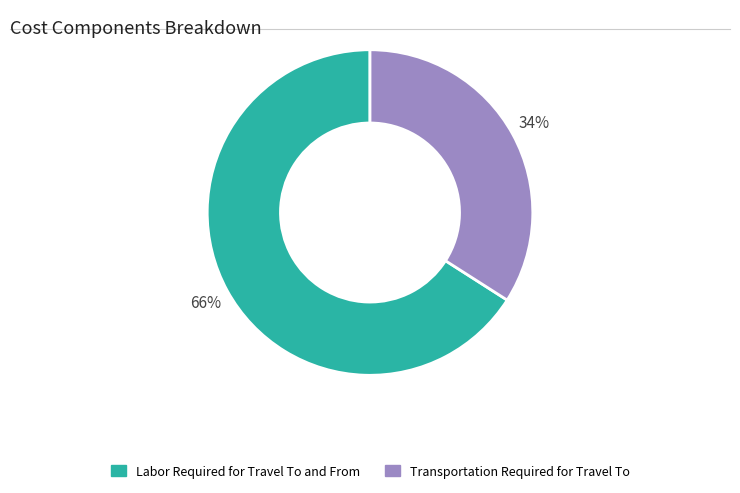

Is the sum of Labor Required for Travel To and From and Transportation Required for Travel To greater than half?

Yes